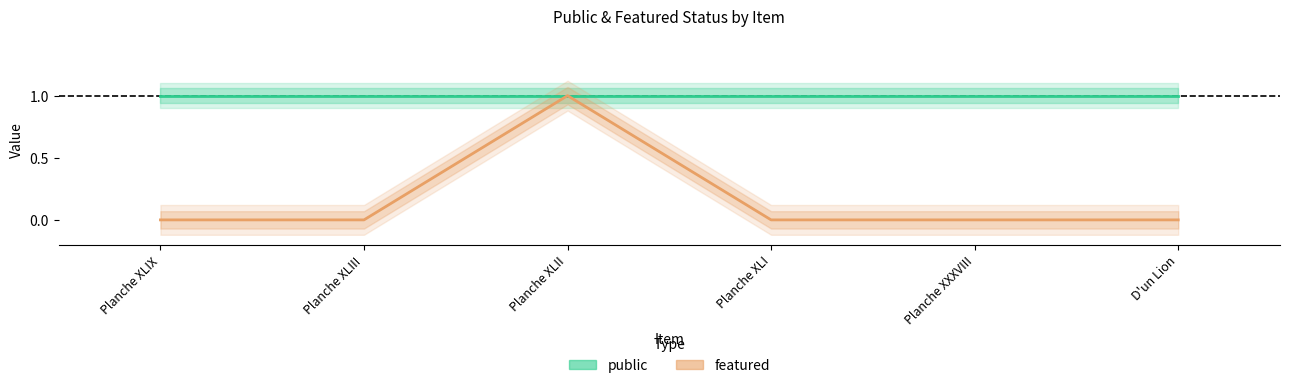

True or false: public and featured cross at least once.

False